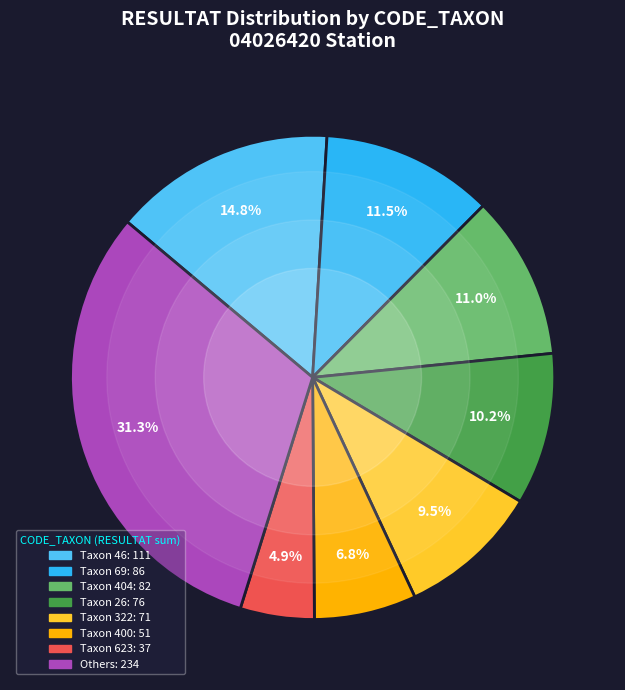

Does any single category account for the majority?

No